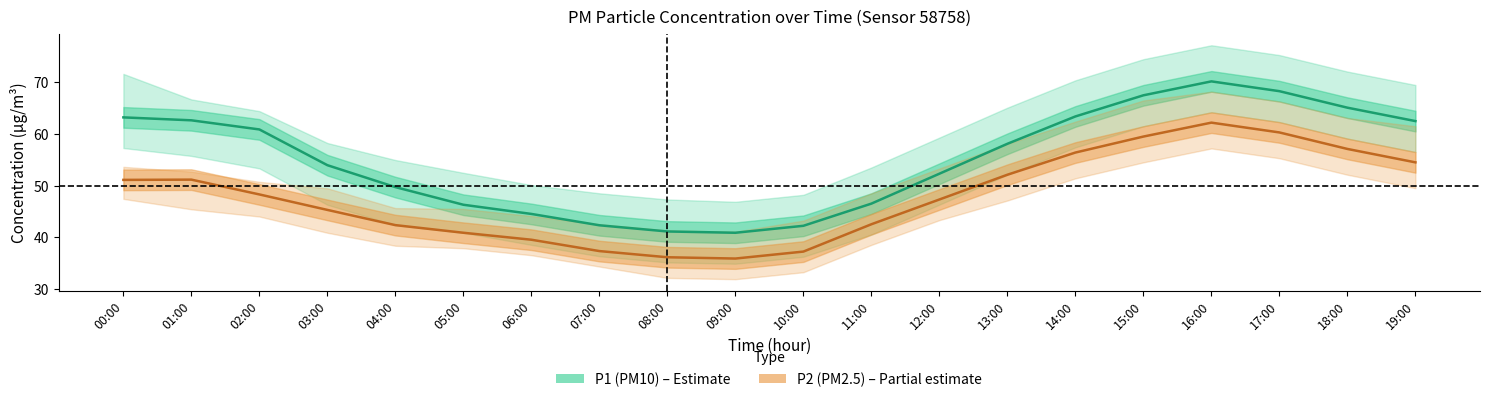

Where is P2 (PM2.5) nearest to the value 49?

02:00